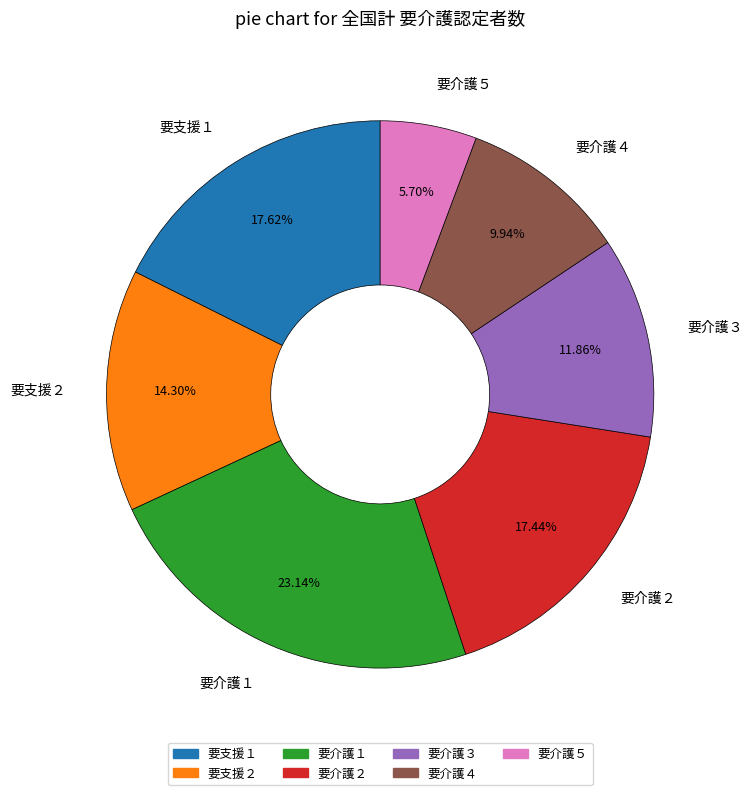

To the nearest percent, what portion does 要支援１ represent?

18%